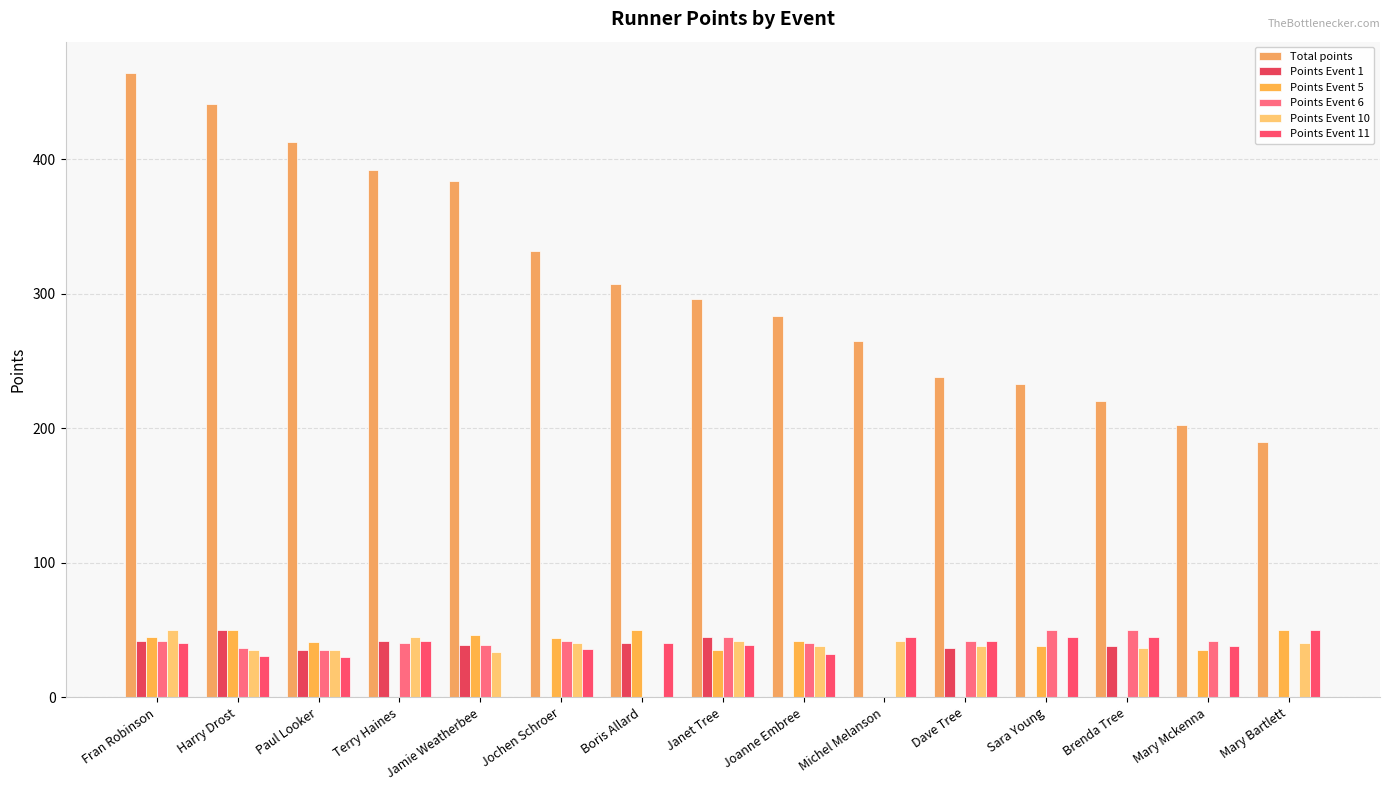

The Total points series shows 307 at Boris Allard. True or false?

True